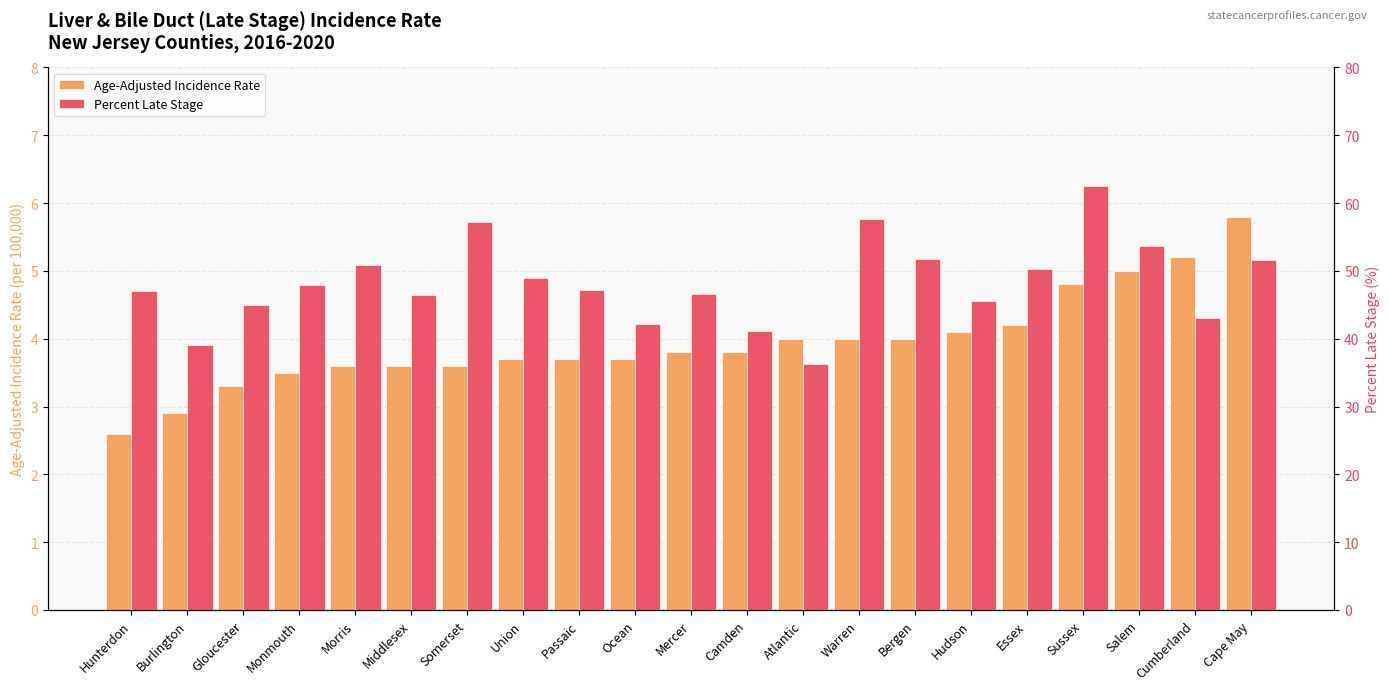

Reading left to right, what are all the values shown in this chart?

Age-Adjusted Incidence Rate: Hunterdon=2.6	Burlington=2.9	Gloucester=3.3	Monmouth=3.5	Morris=3.6	Middlesex=3.6	Somerset=3.6	Union=3.7	Passaic=3.7	Ocean=3.7	Mercer=3.8	Camden=3.8	Atlantic=4.0	Warren=4.0	Bergen=4.0	Hudson=4.1	Essex=4.2	Sussex=4.8	Salem=5.0	Cumberland=5.2	Cape May=5.8
Percent Late Stage: Hunterdon=47.1	Burlington=39.1	Gloucester=45.0	Monmouth=47.9	Morris=50.8	Middlesex=46.5	Somerset=57.2	Union=49.0	Passaic=47.2	Ocean=42.2	Mercer=46.6	Camden=41.2	Atlantic=36.2	Warren=57.7	Bergen=51.8	Hudson=45.5	Essex=50.3	Sussex=62.5	Salem=53.7	Cumberland=43.0	Cape May=51.6